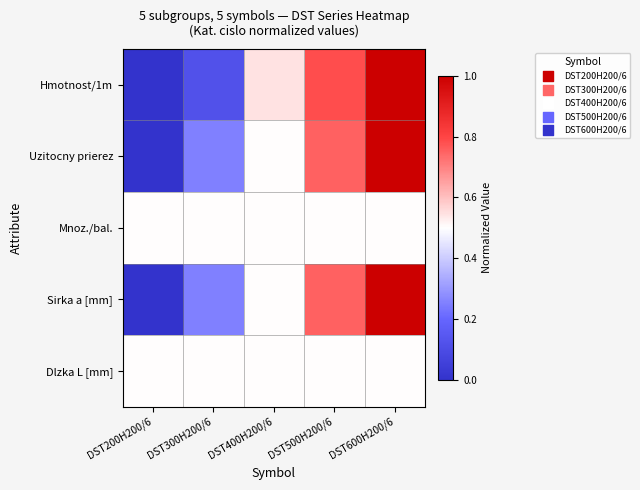

Between DST300H200/6 and DST400H200/6, which series saw the biggest shift?

Hmotnost/1m